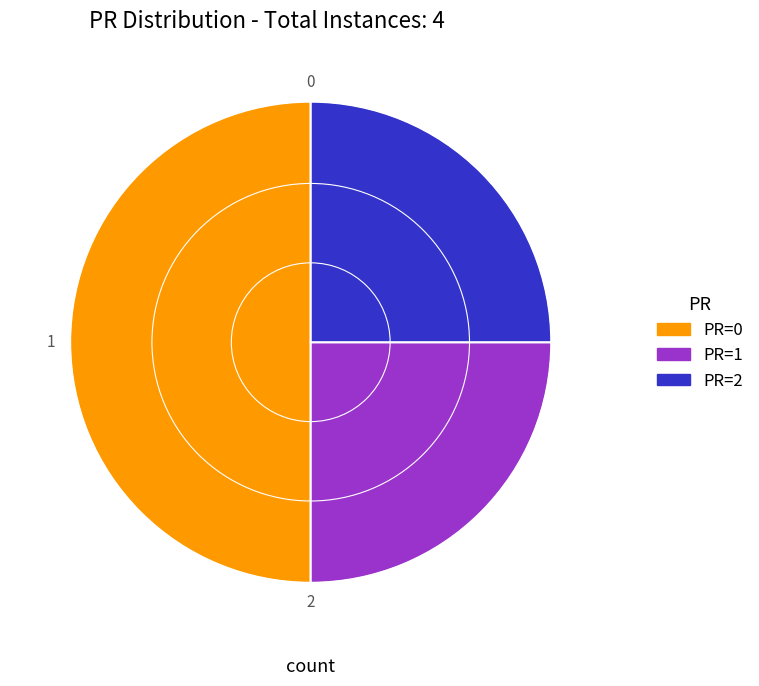

How many slices are in this pie chart?

3